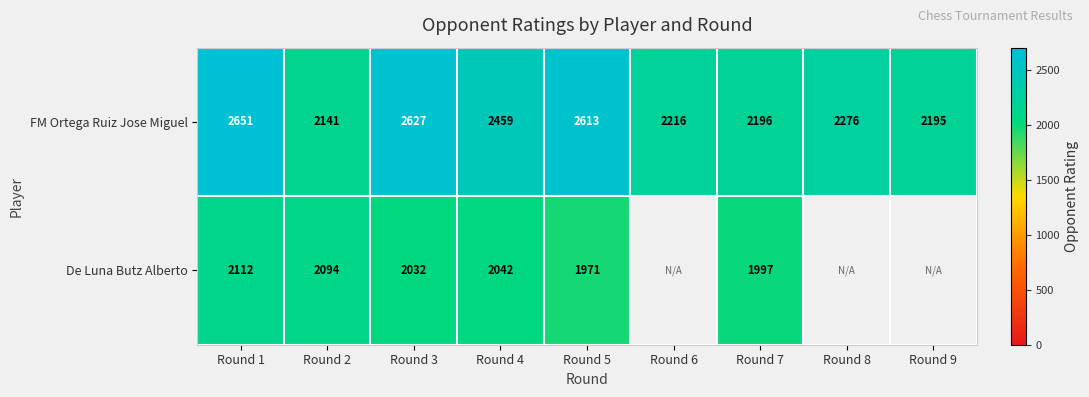

Is the value of De Luna Butz Alberto at Round 1 greater than the value of FM Ortega Ruiz Jose Miguel at Round 6?

No